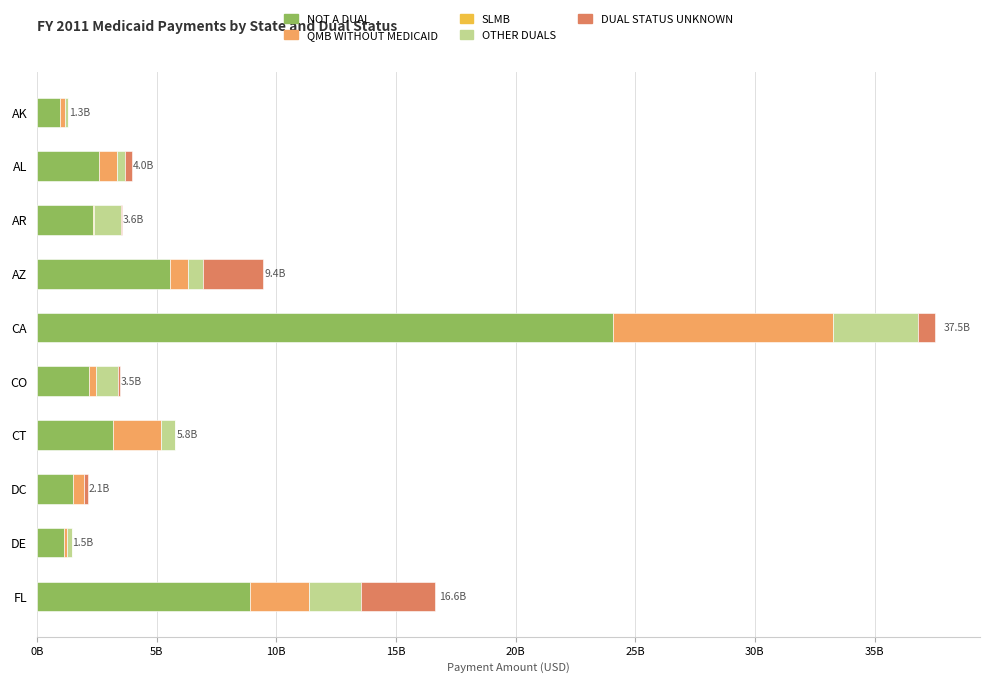

At which category is the sum across all series the highest?

CA